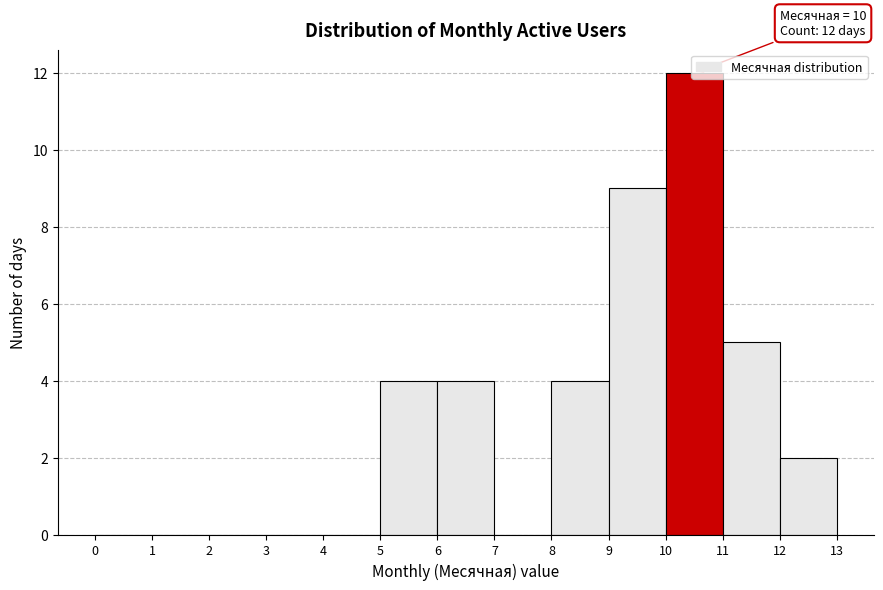

Which range on the x-axis has the tallest bar?

10 to 11